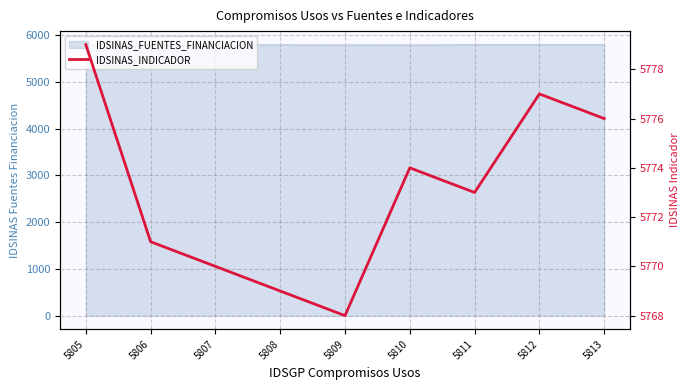

Which has a higher value, 5807 or 5809?

5807